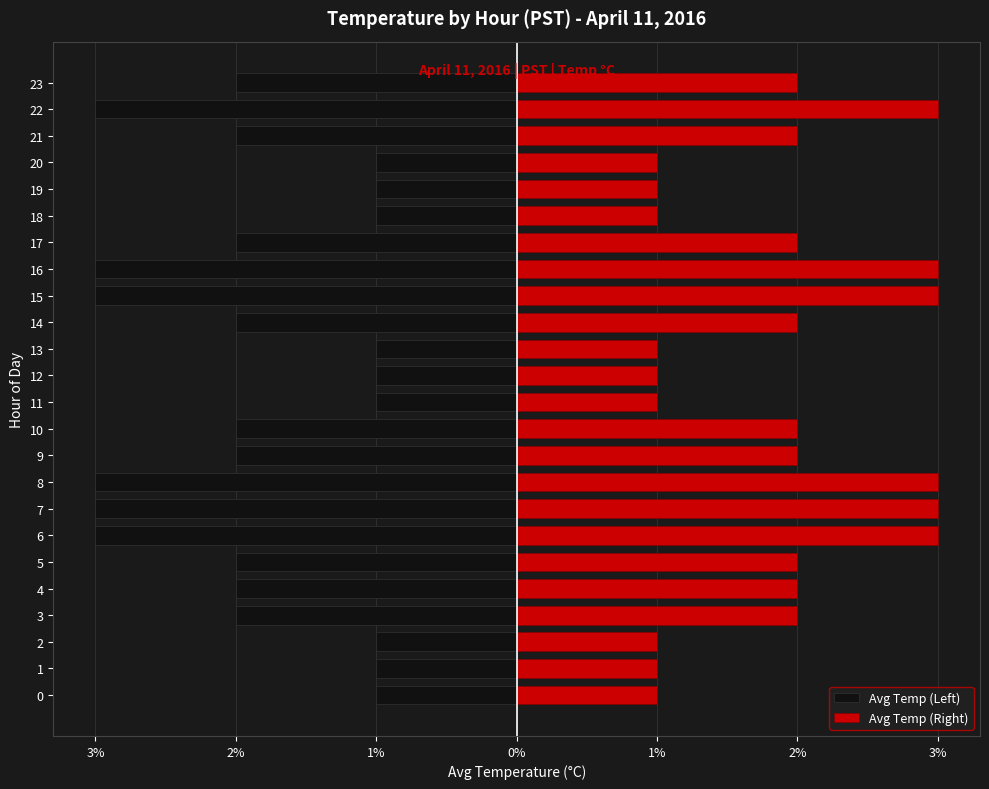

What is the label of the 23rd bar from the left?

22